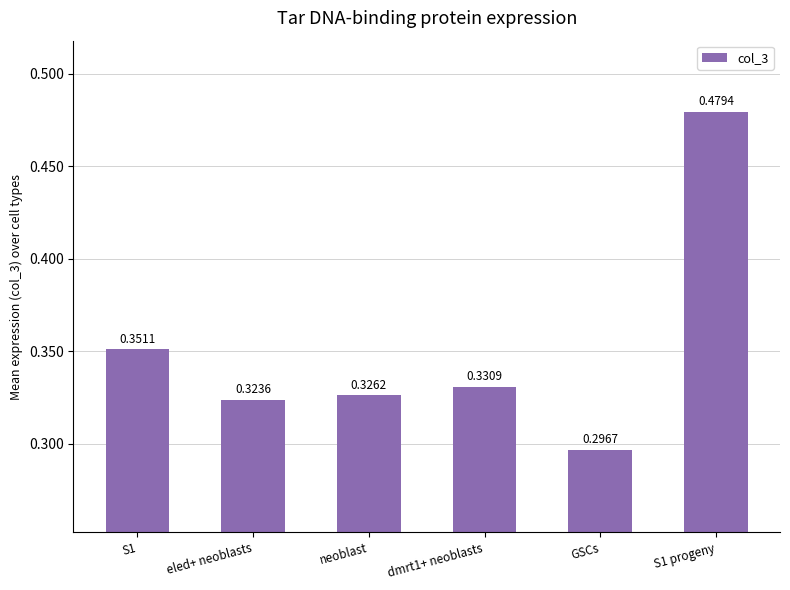

What is the sum of all values?

2.1